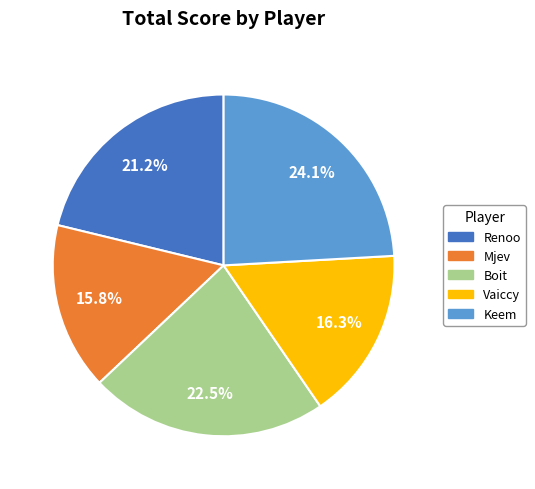

Count the number of slices in the pie.

5